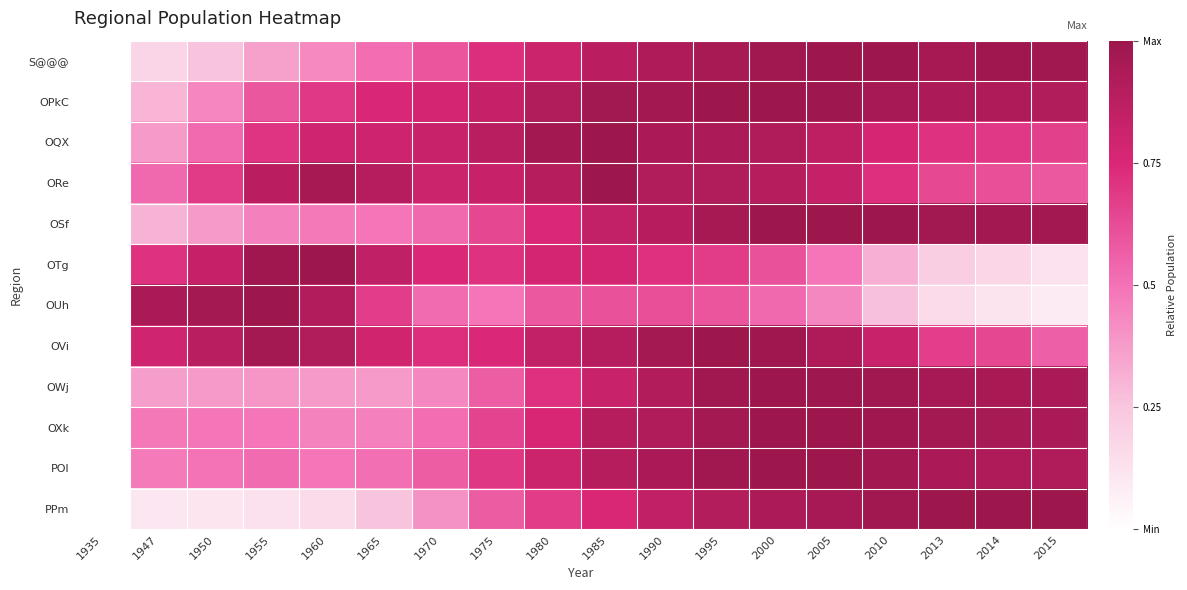

Which category has the highest value across all series?

2010